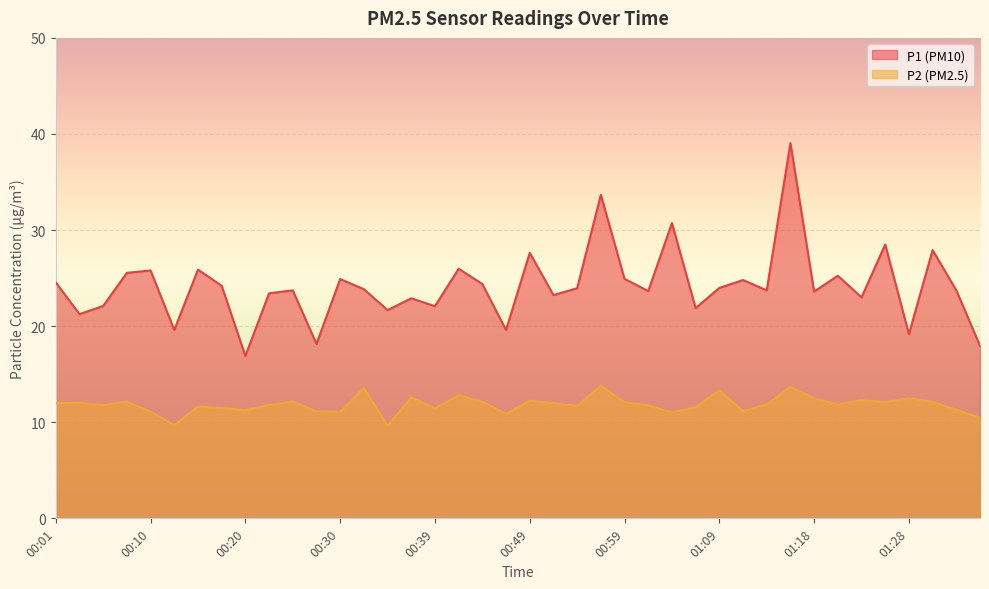

The value of P1 at 01:09 is 9.1. True or false?

False